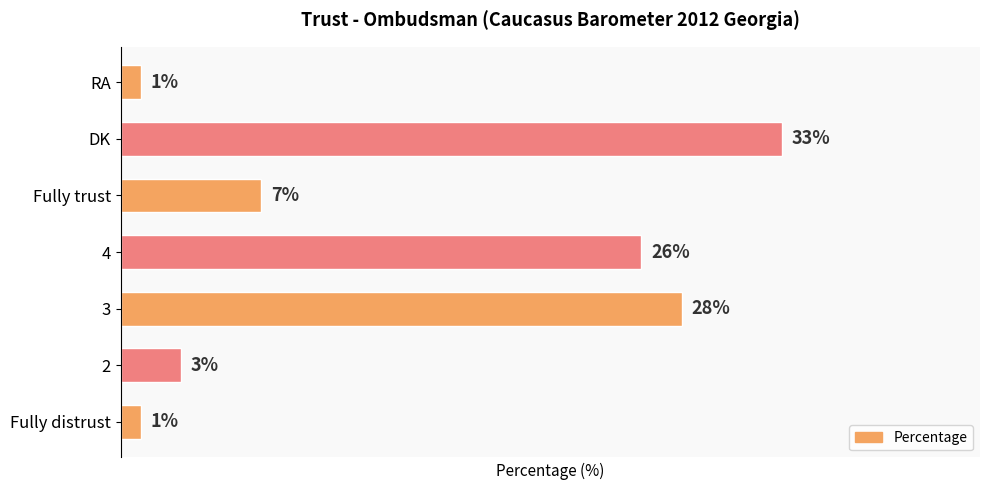

Between RA and DK, which is larger?

DK